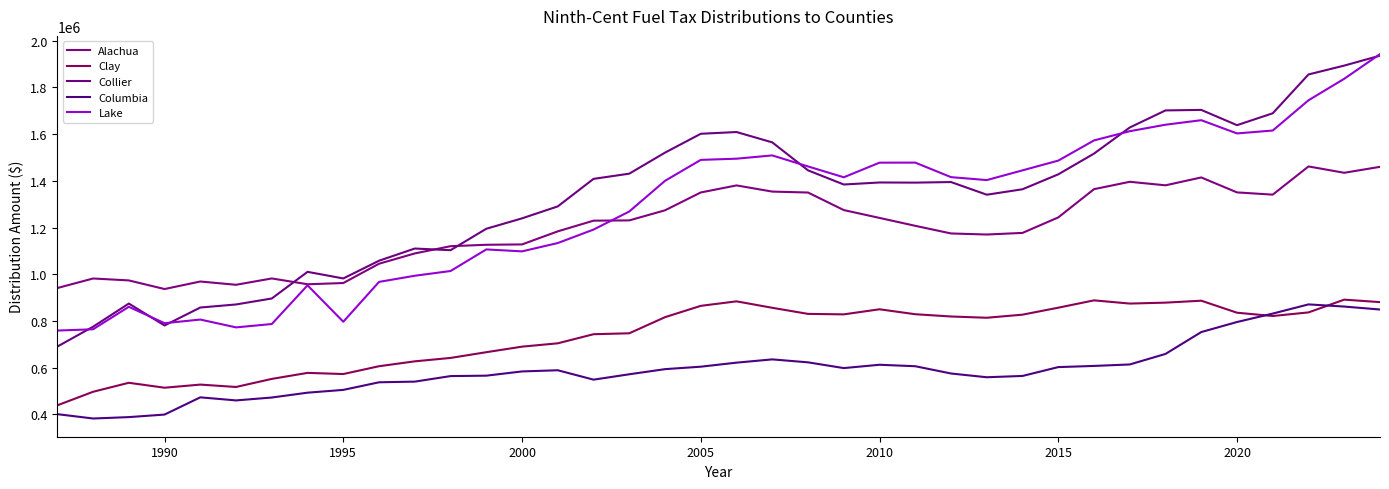

Does the chart display data point markers on the line(s)?

No